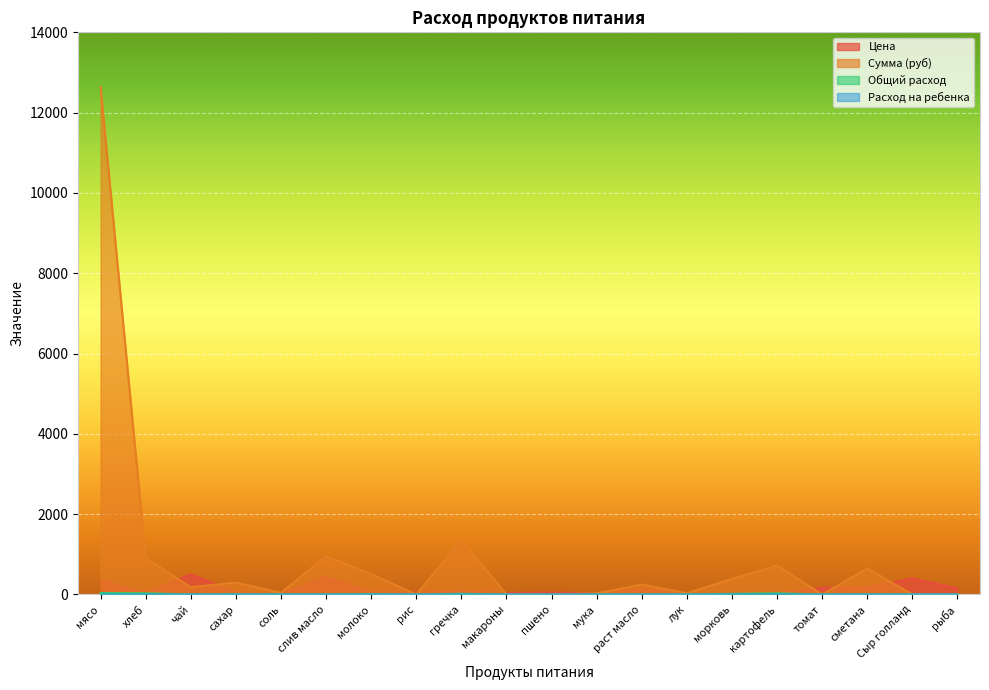

What are all the series names shown in the legend?

Цена, Сумма (руб), Общий расход, Расход на ребенка